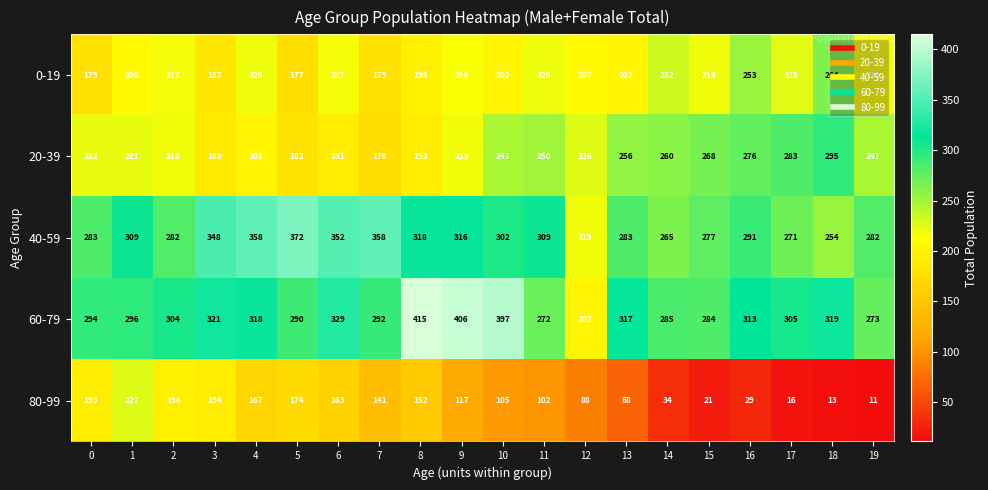

What is the minimum value for 80-99?

11